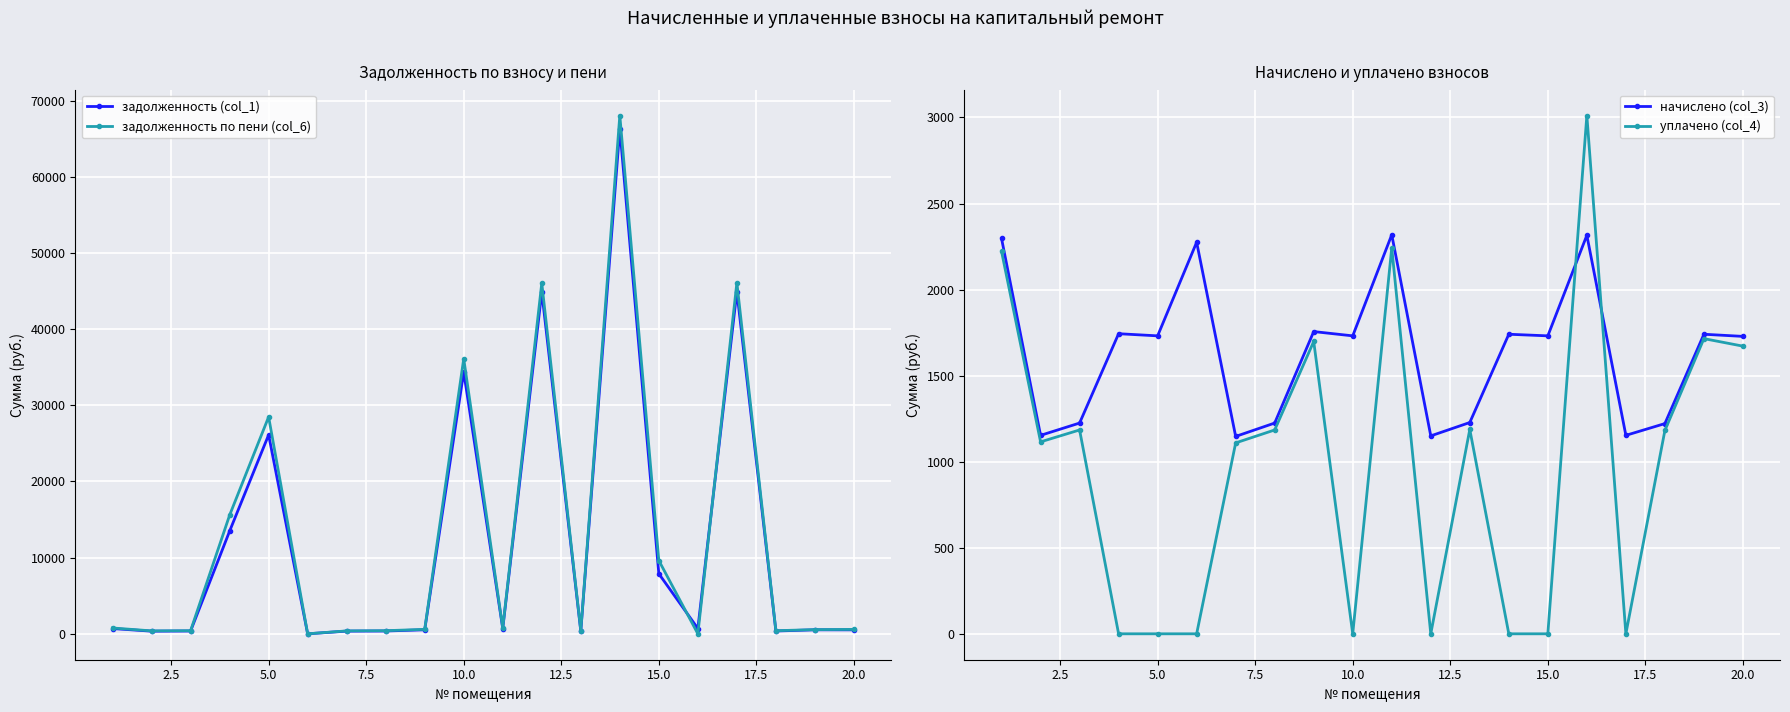

What is the maximum value for задолженность по пени (col_6)?

68041.3